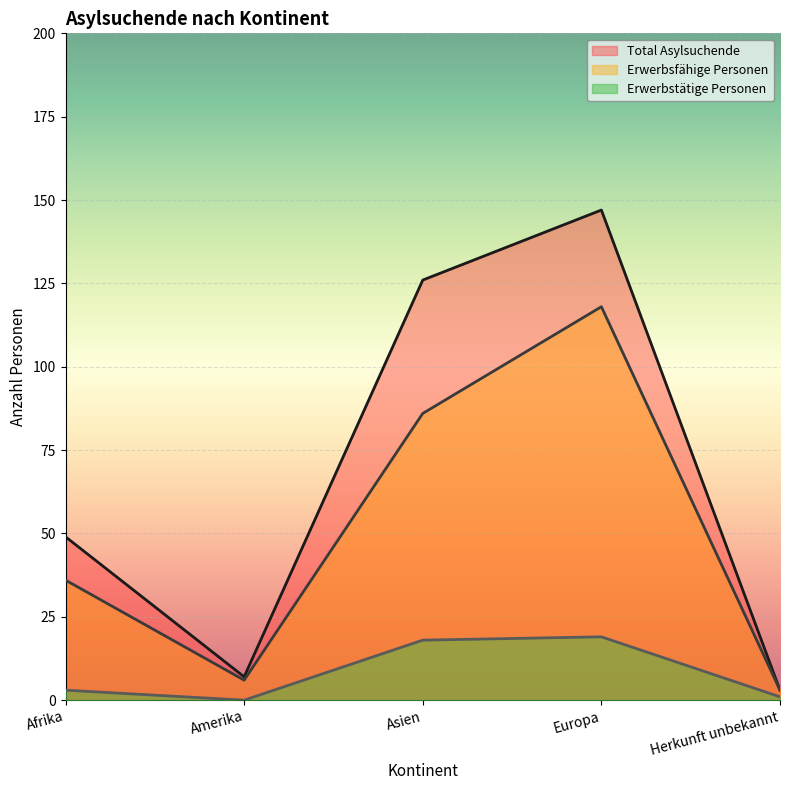

True or false: Total Asylsuchende and Erwerbsfähige Personen cross at least once.

False